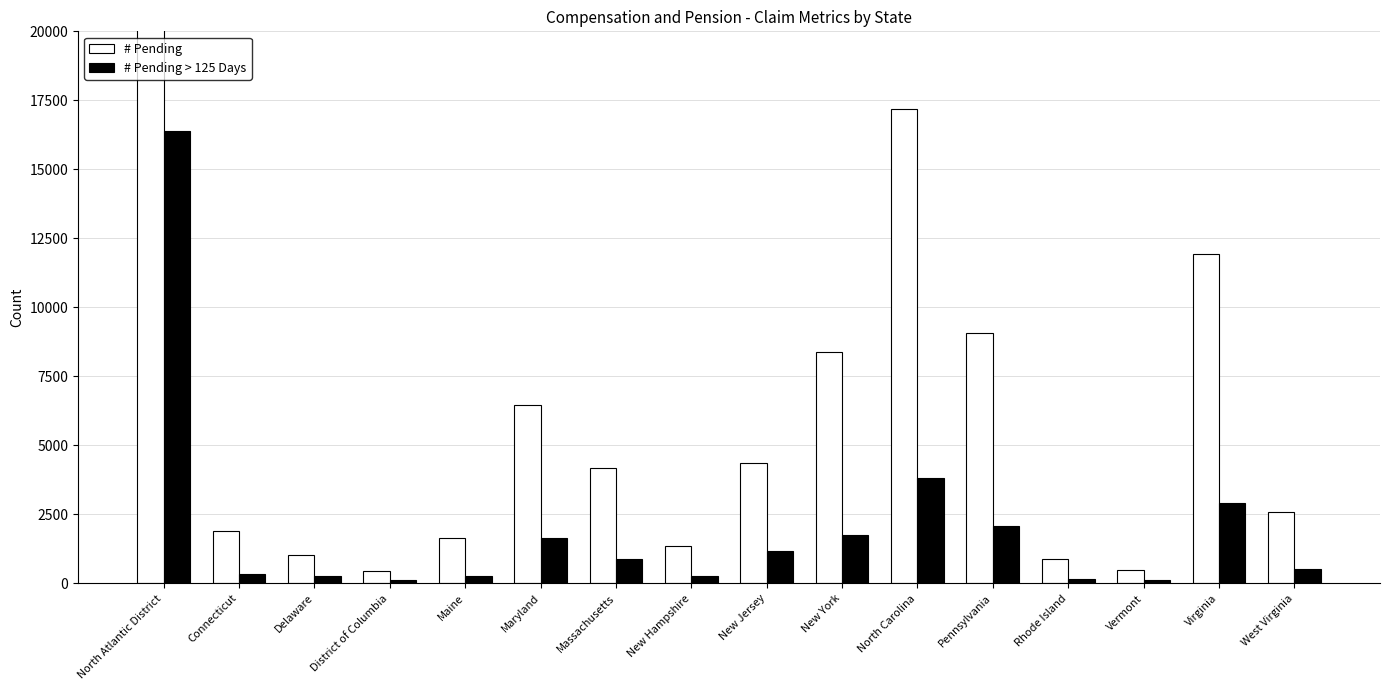

Reading left to right, what are all the values shown in this chart?

# Pending: 71877	1898	1016	459	1633	6468	4186	1355	4345	8382	17181	9059	890	501	11921	2583
# Pending > 125 Days: 16386	333	267	136	285	1658	883	271	1158	1769	3816	2068	163	124	2926	529